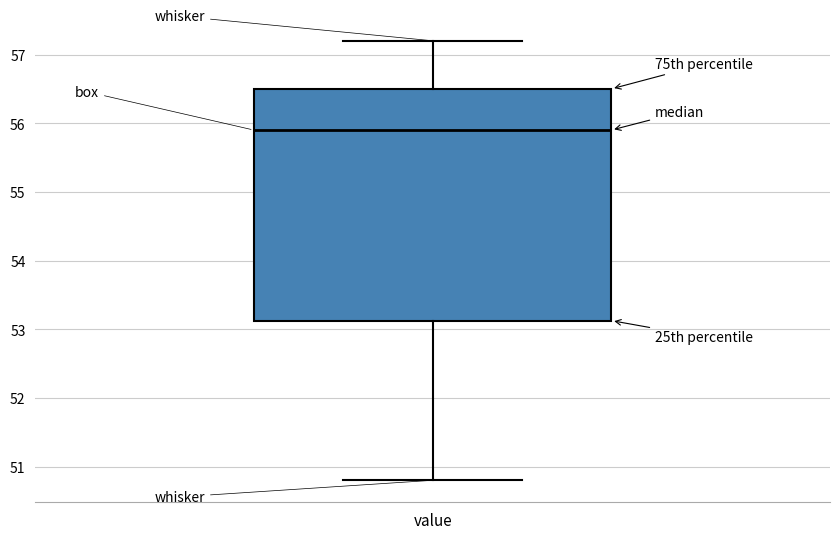

Where is the lower edge of the box for value on the y-axis? The values are not printed on the chart, so give them approximately, as read against the axis.

53.1